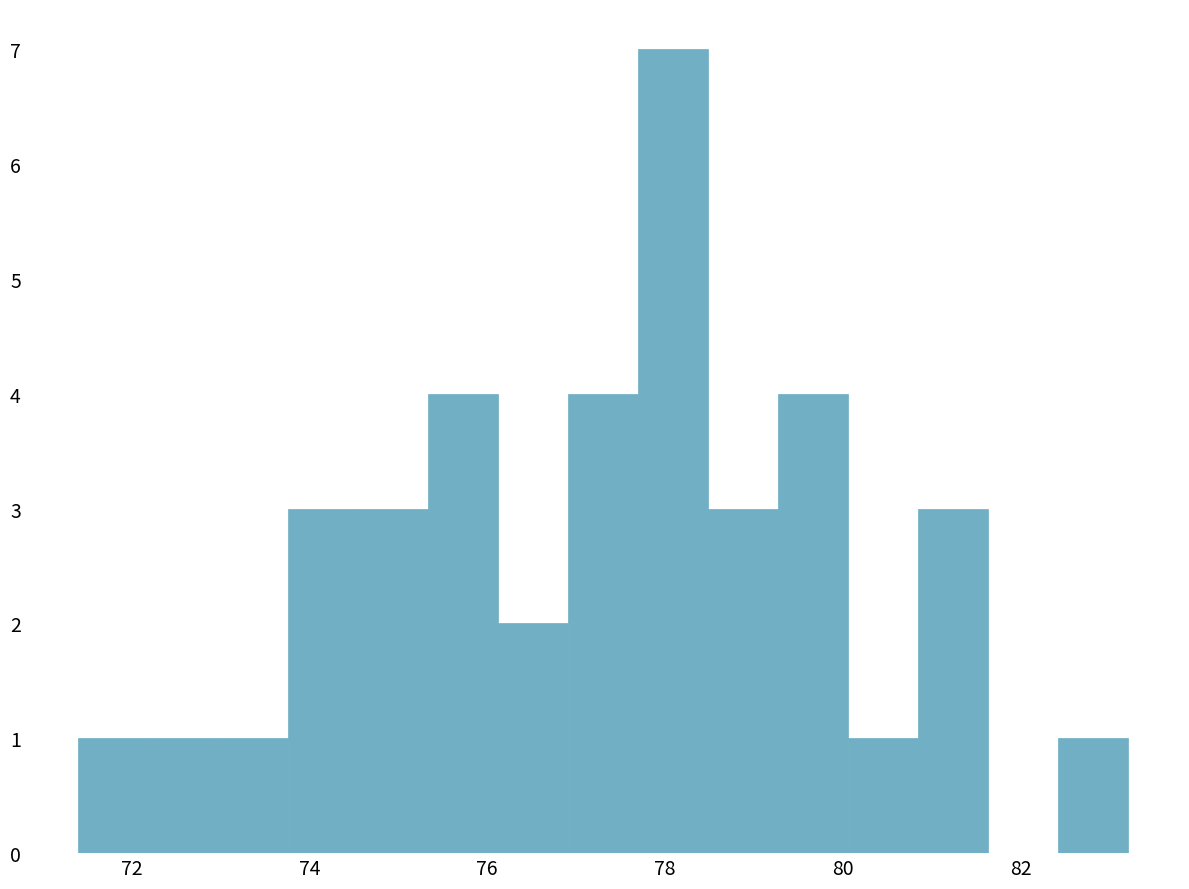

Around what value on the x-axis is the tallest bar? Give the approximate position of its centre, as read against the axis.

78.0